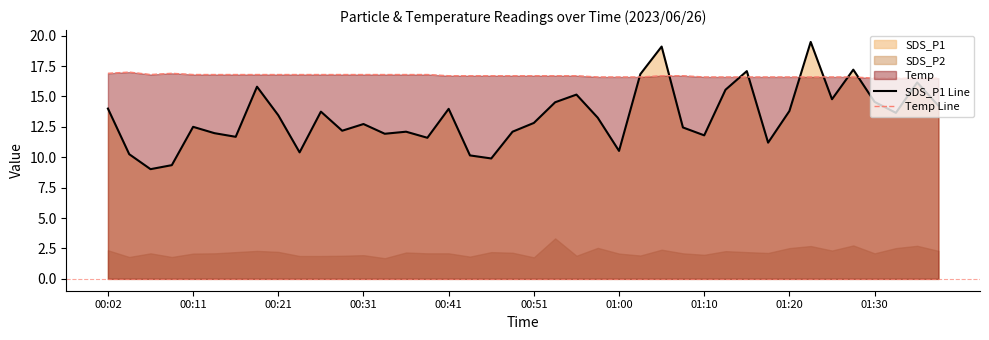

What is the maximum value for SDS_P1 Line?

19.5